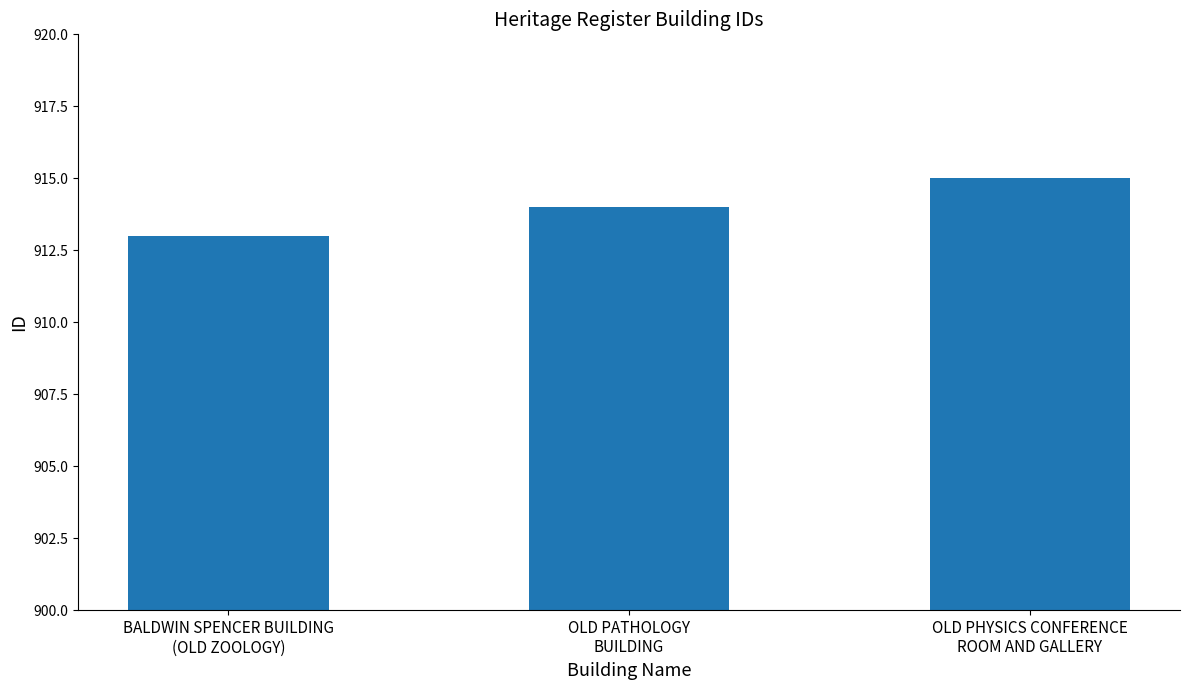

Reading left to right, list all the values displayed in this chart.

913	914	915